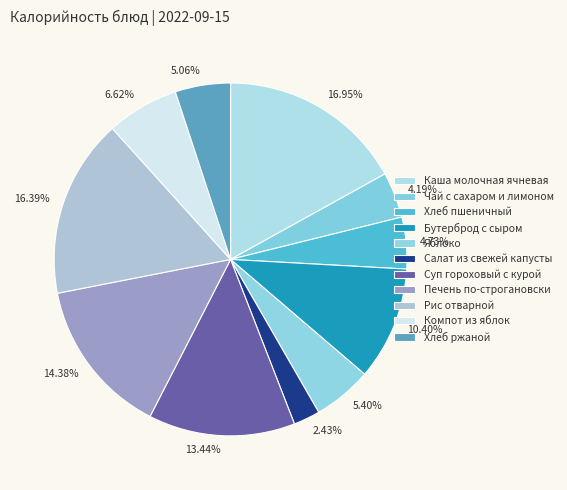

Between Хлеб пшеничный and Салат из свежей капусты, which is larger?

Хлеб пшеничный